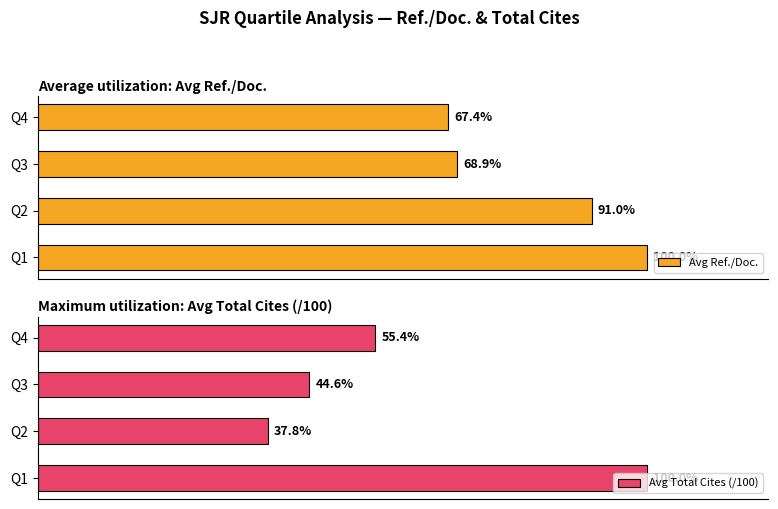

How many groups of bars are there?

4